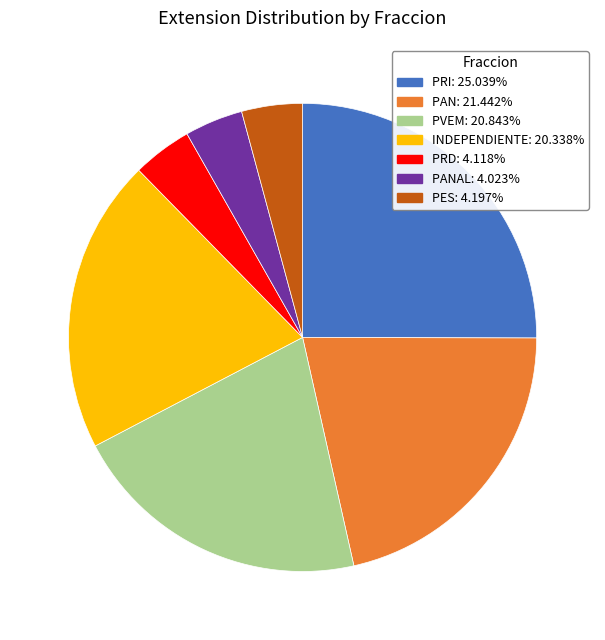

Is there any slice that represents more than half of the pie?

No